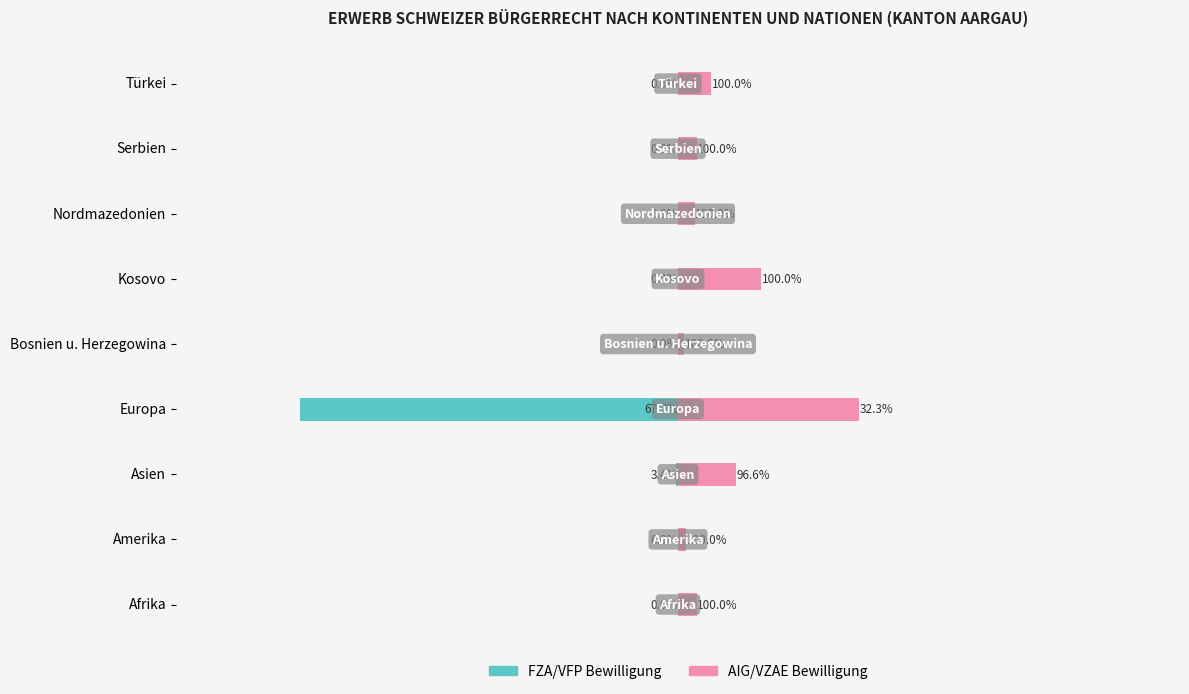

Between Europa and Türkei, which is larger?

Türkei